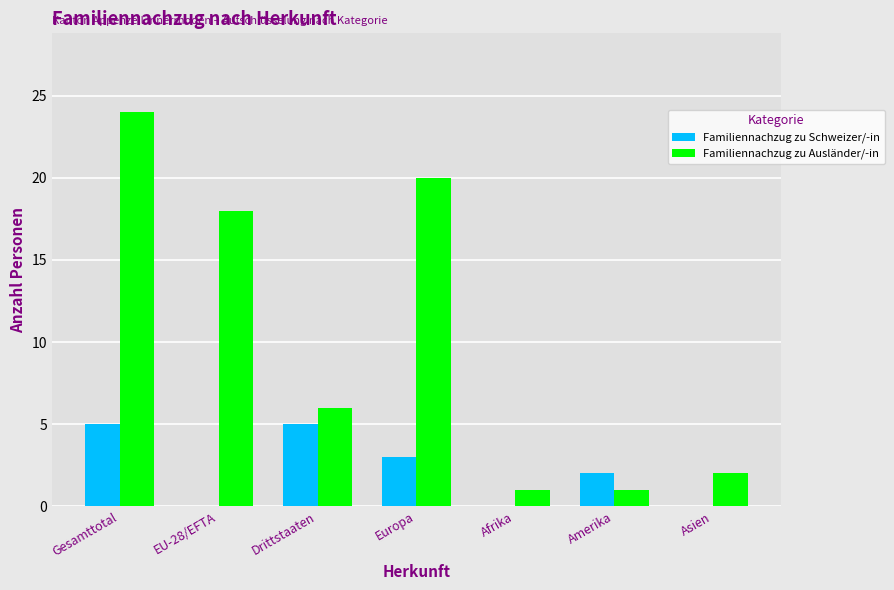

What is the average value of the Familiennachzug zu Schweizer/-in series?

2